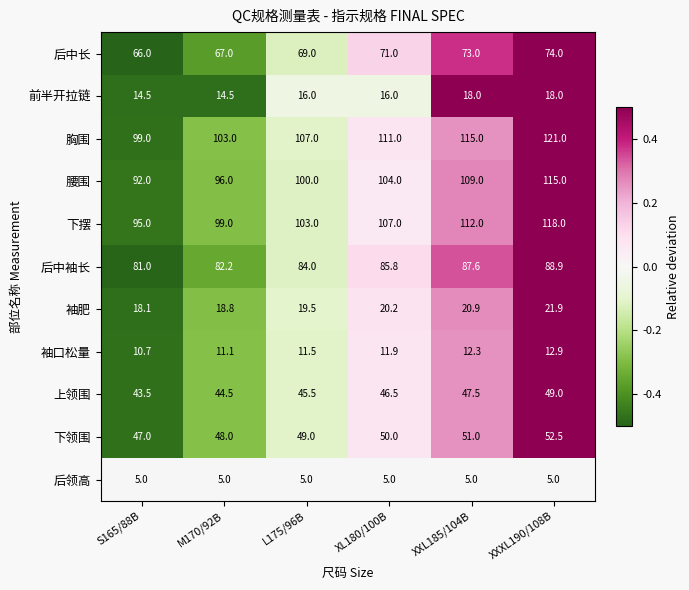

What is the spread (max minus min) of values at XXXL190/108B?

116.0